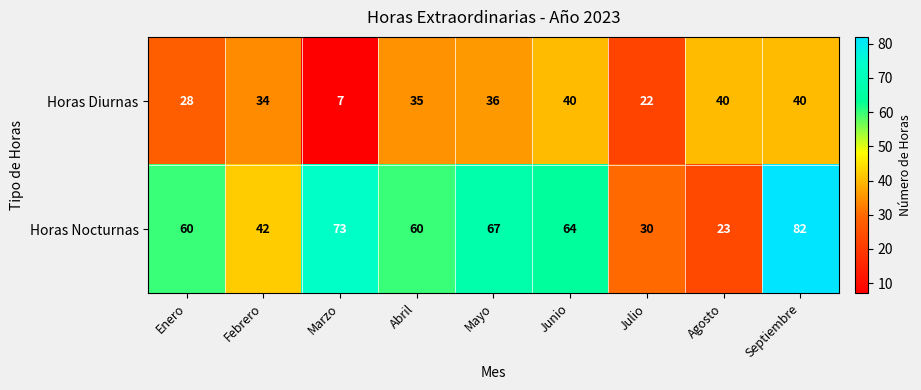

How many values in the Horas Diurnas series are below 35?

4